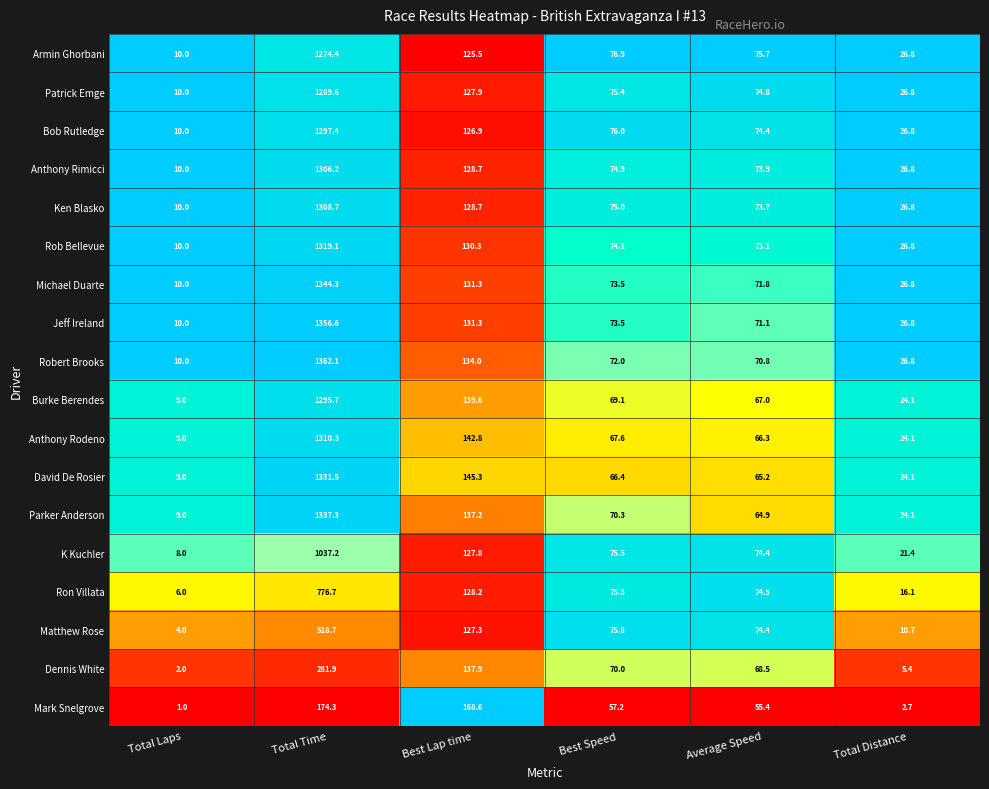

True or false: Robert Brooks has a value of 1362.1 at Total Time.

True